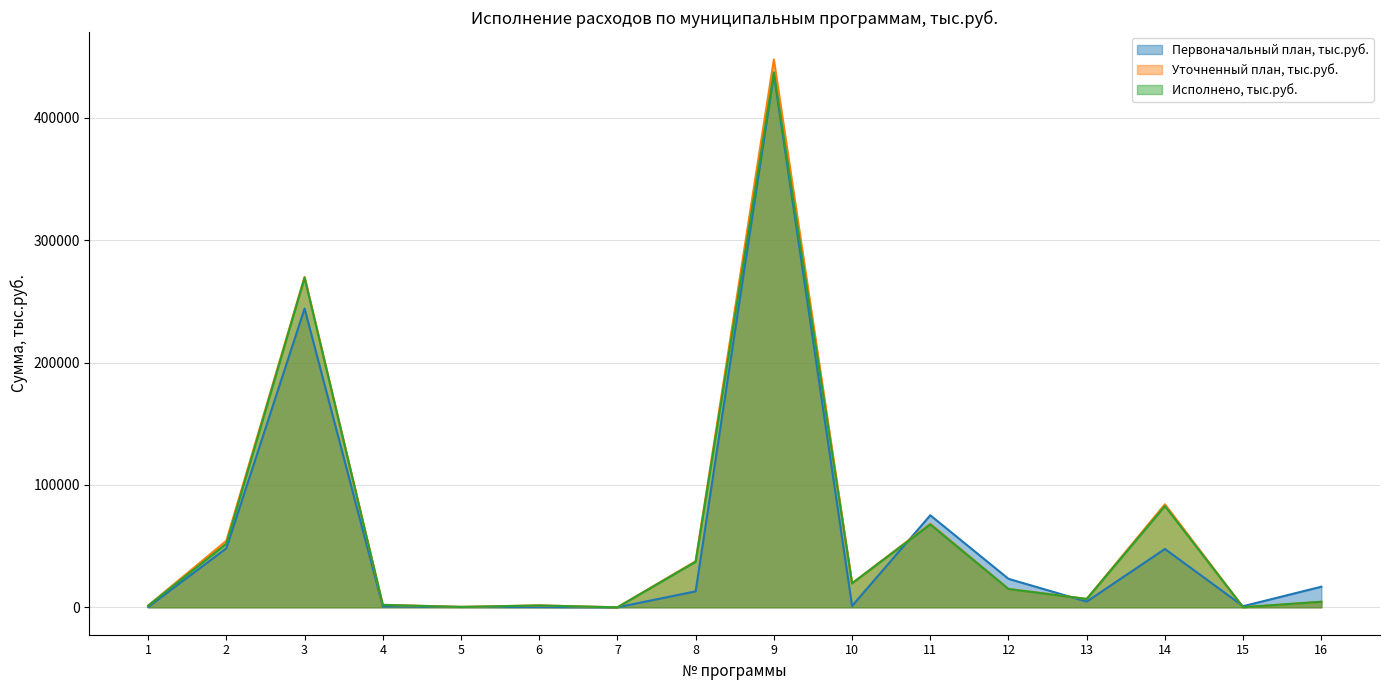

What is the difference between the Уточненный план, тыс.руб. values at 1 and 9?

446439.1